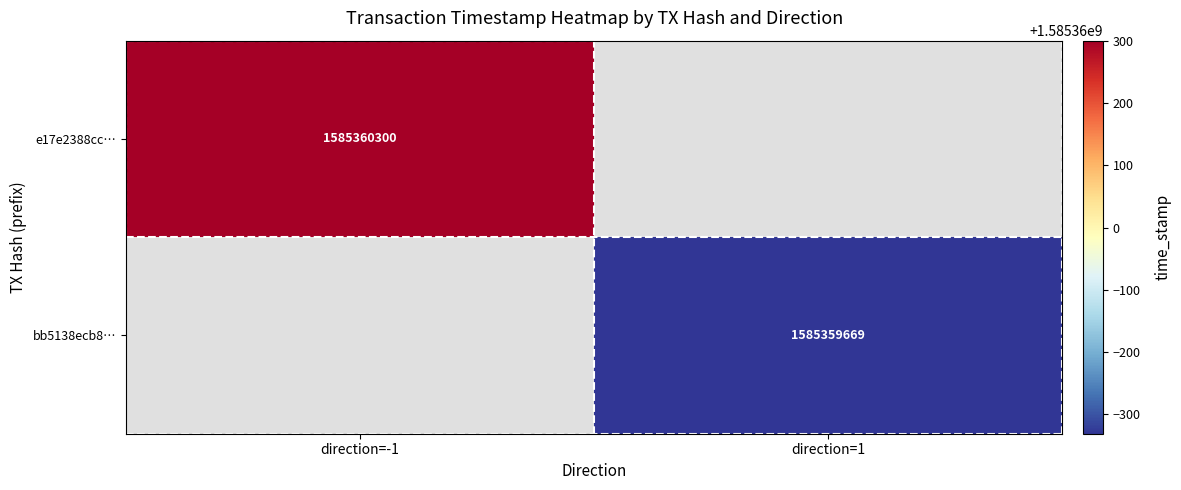

The value of bb5138ecb801405963b7bd74ef96c8331a43c4e at time_stamp is 525587265. True or false?

False